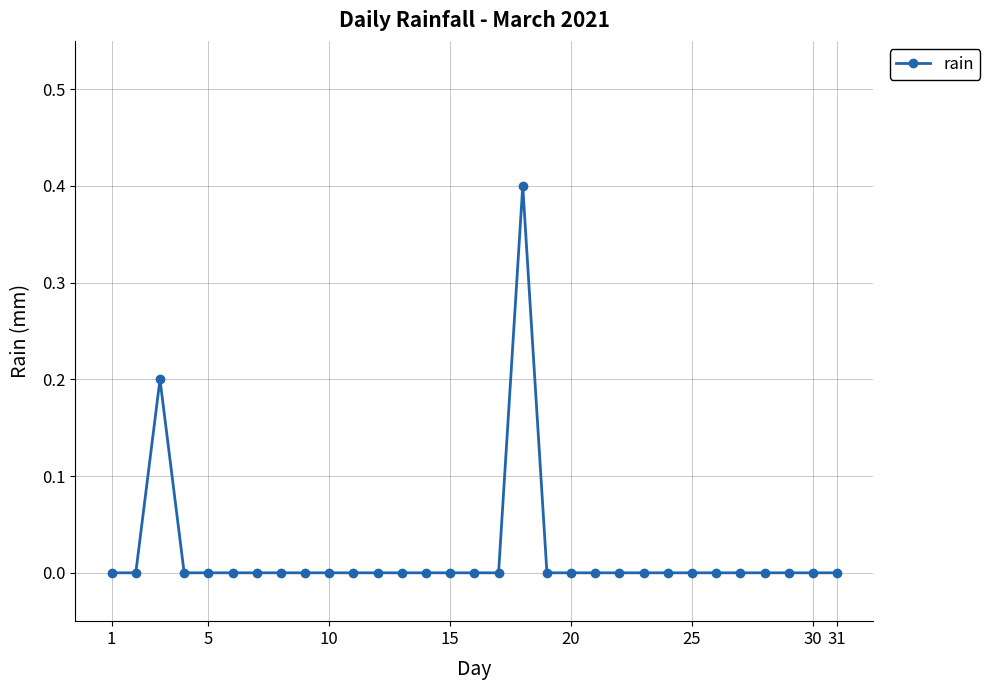

What is the maximum value shown in the chart?

0.4